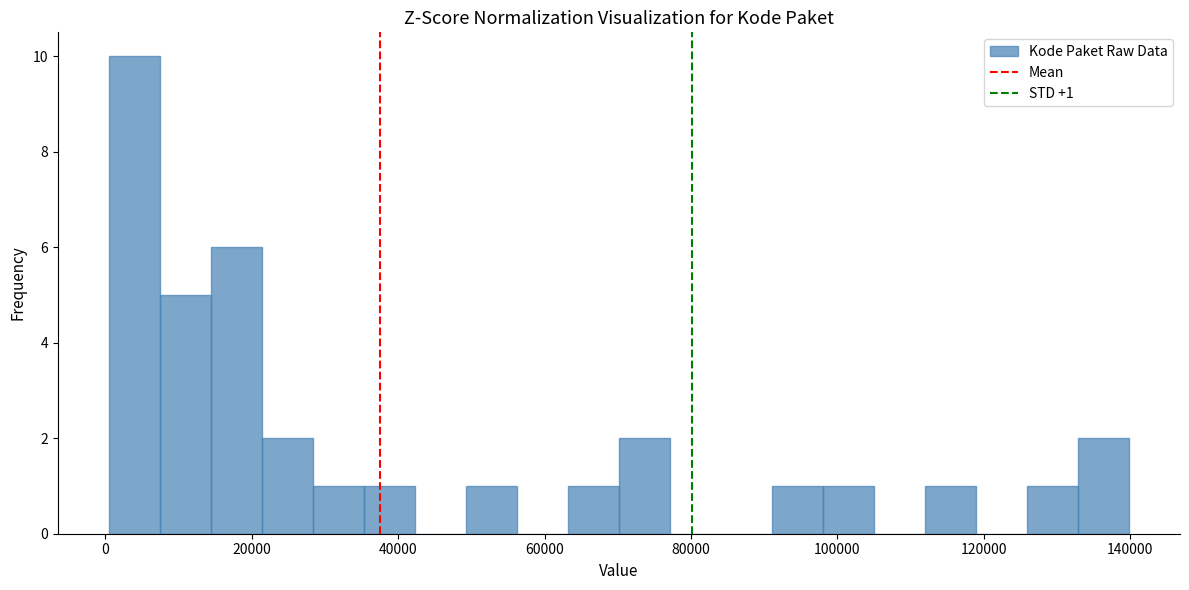

Read against the x-axis, roughly where is the centre of the tallest bar?

4000